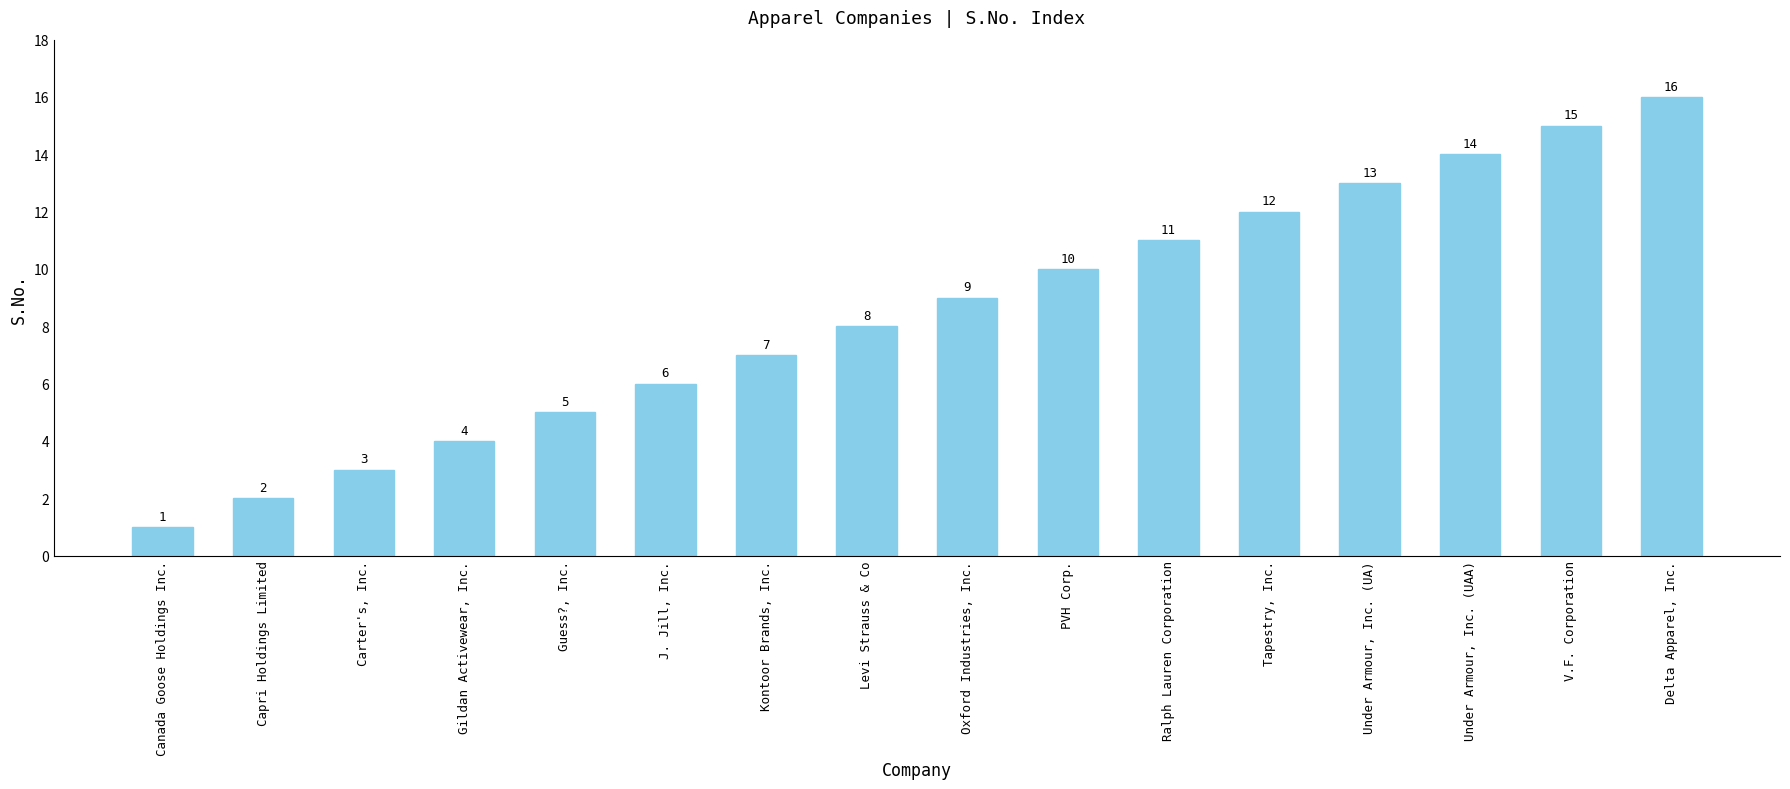

List the labels in order of value, smallest first.

Canada Goose Holdings Inc., Capri Holdings Limited, Carter's, Inc., Gildan Activewear, Inc., Guess?, Inc., J. Jill, Inc., Kontoor Brands, Inc., Levi Strauss & Co, Oxford Industries, Inc., PVH Corp., Ralph Lauren Corporation, Tapestry, Inc., Under Armour, Inc. (UA), Under Armour, Inc. (UAA), V.F. Corporation, Delta Apparel, Inc.